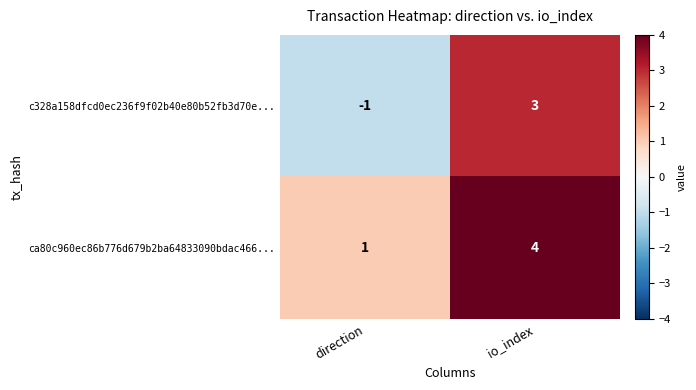

Rank the series by their maximum value, from lowest to highest.

c328a158dfcd0ec236f9f02b40e80b52fb3d70e..., ca80c960ec86b776d679b2ba64833090bdac466...